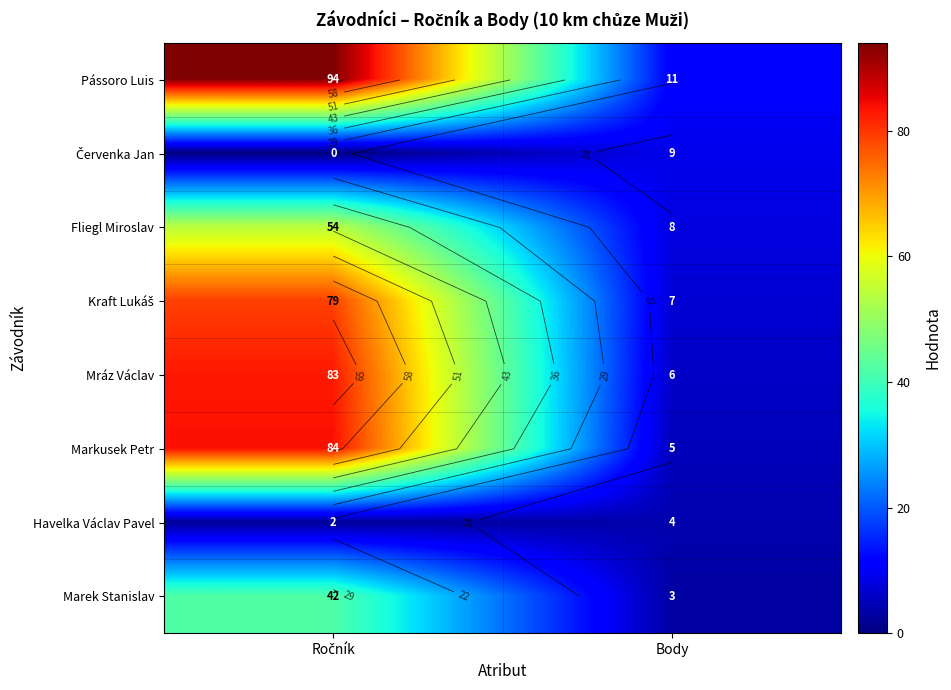

What is the total value across all series at Ročník?

438